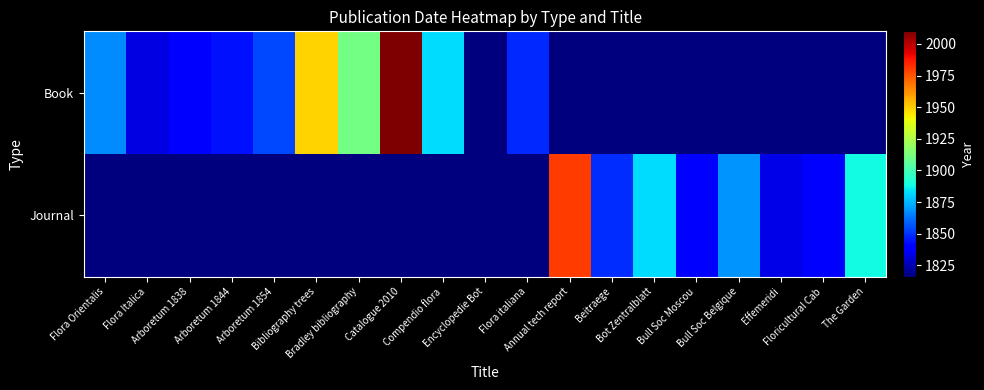

Reading left to right, extract all data points from this chart.

Book: Flora Orientalis=1867	Flora Italica=1833	Arboretum 1838=1838	Arboretum 1844=1844	Arboretum 1854=1854	Bibliography trees=1949	Bradley bibliography=1911	Catalogue 2010=2010	Compendio flora=1882	Encyclopedie Bot=1816	Flora italiana=1848	Annual tech report=1816	Beitraege=1816	Bot Zentralblatt=1816	Bull Soc Moscou=1816	Bull Soc Belgique=1816	Effemeridi=1816	Floricultural Cab=1816	The Garden=1816
Journal: Flora Orientalis=1816	Flora Italica=1816	Arboretum 1838=1816	Arboretum 1844=1816	Arboretum 1854=1816	Bibliography trees=1816	Bradley bibliography=1816	Catalogue 2010=1816	Compendio flora=1816	Encyclopedie Bot=1816	Flora italiana=1816	Annual tech report=1980	Beitraege=1849	Bot Zentralblatt=1882	Bull Soc Moscou=1838	Bull Soc Belgique=1869	Effemeridi=1834	Floricultural Cab=1840	The Garden=1888